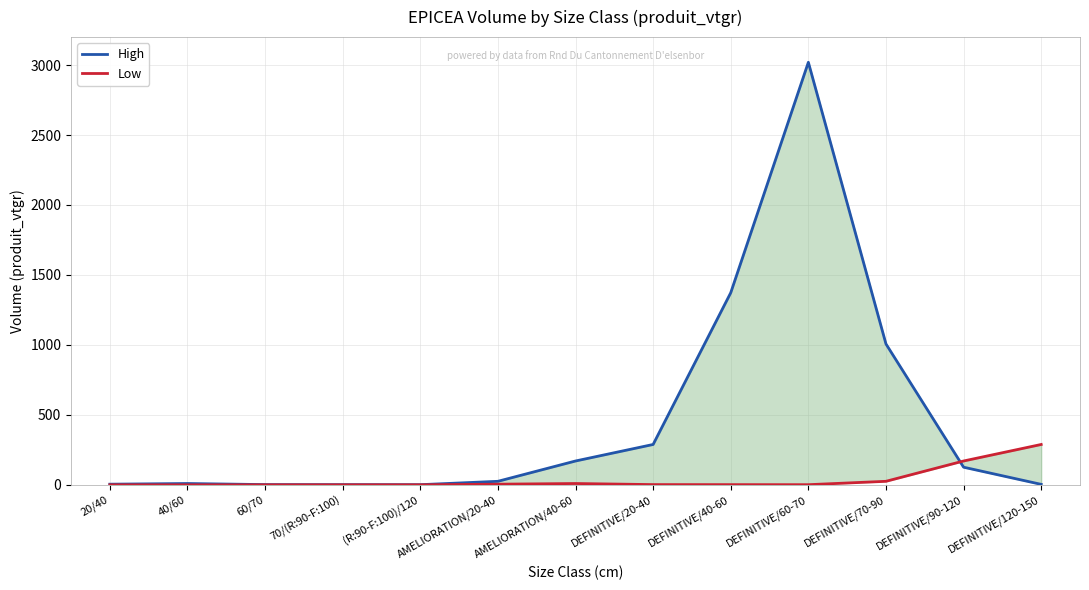

What is the label of the 2nd point from the left?

40/60